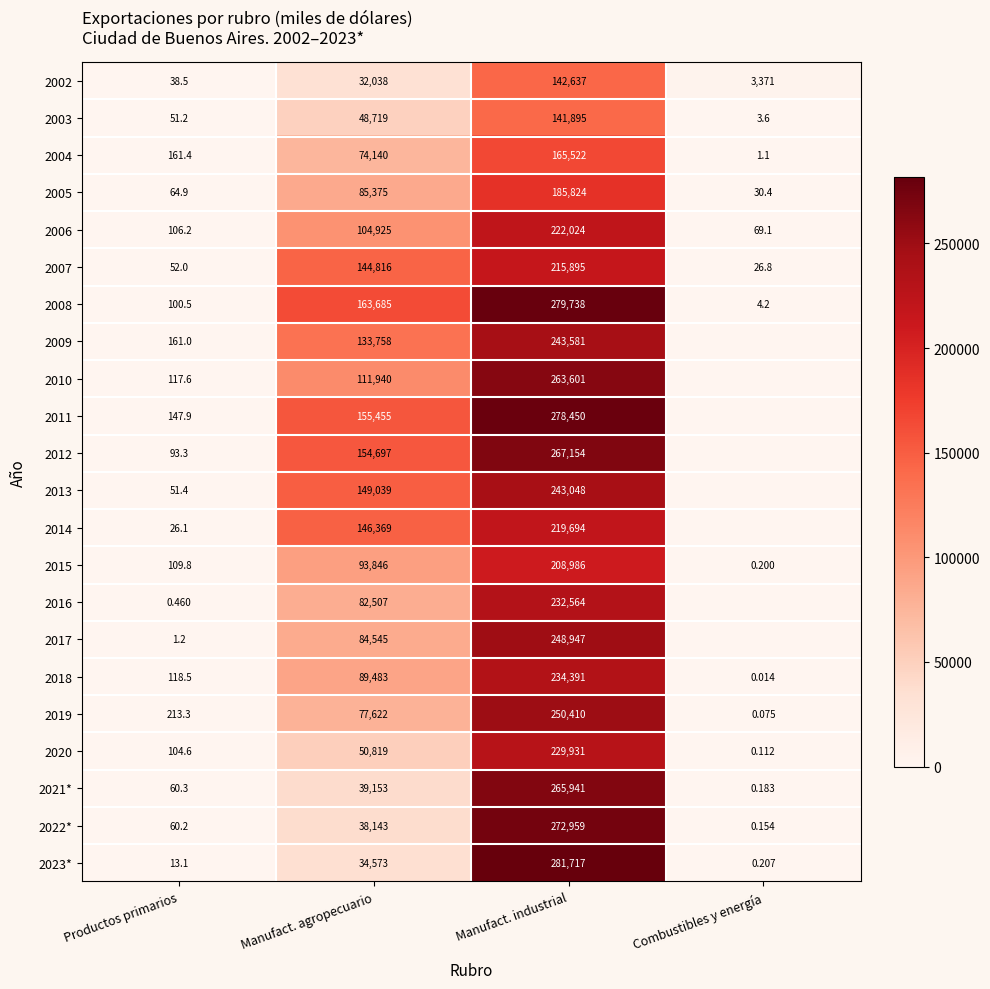

At which label does 2003 reach its peak?

Manufact. industrial